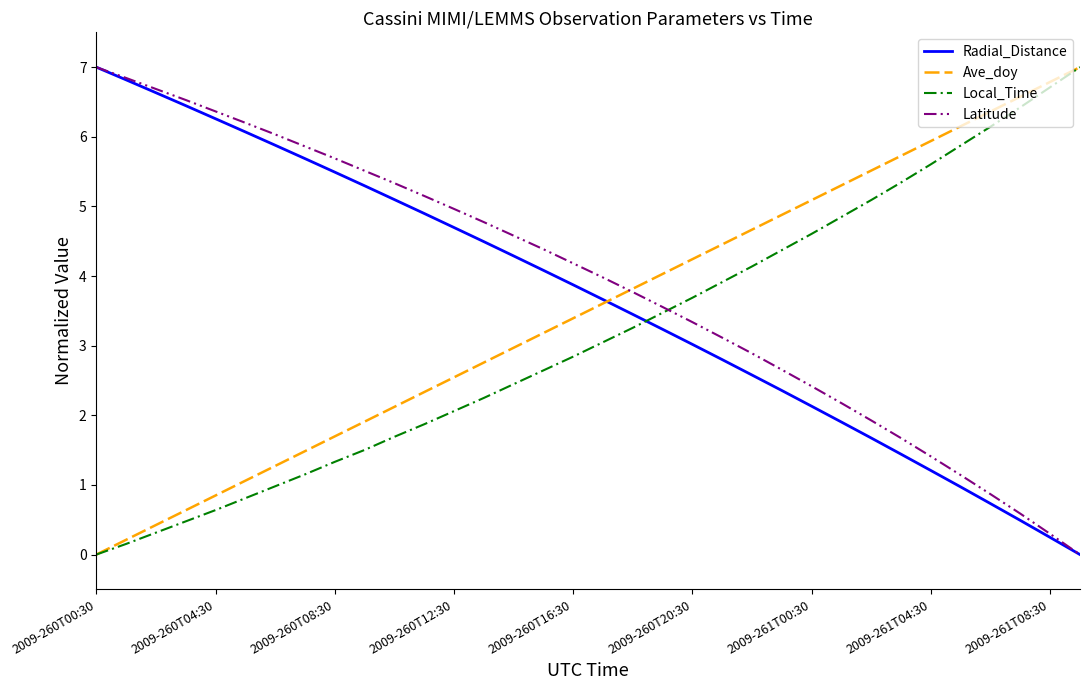

How many intersections are there between Local_Time and Radial_Distance?

1